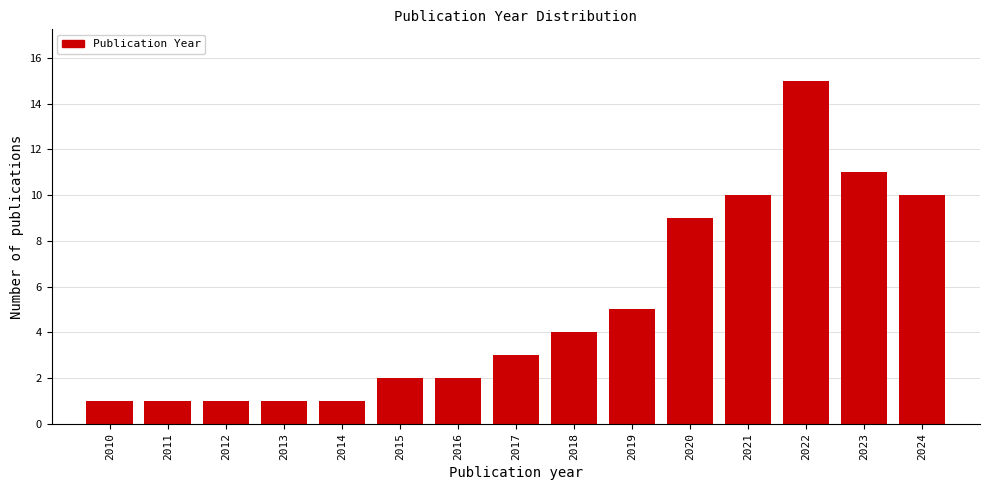

Reading left to right, transcribe all the data shown in this chart.

1	1	1	1	1	2	2	3	4	5	9	10	15	11	10